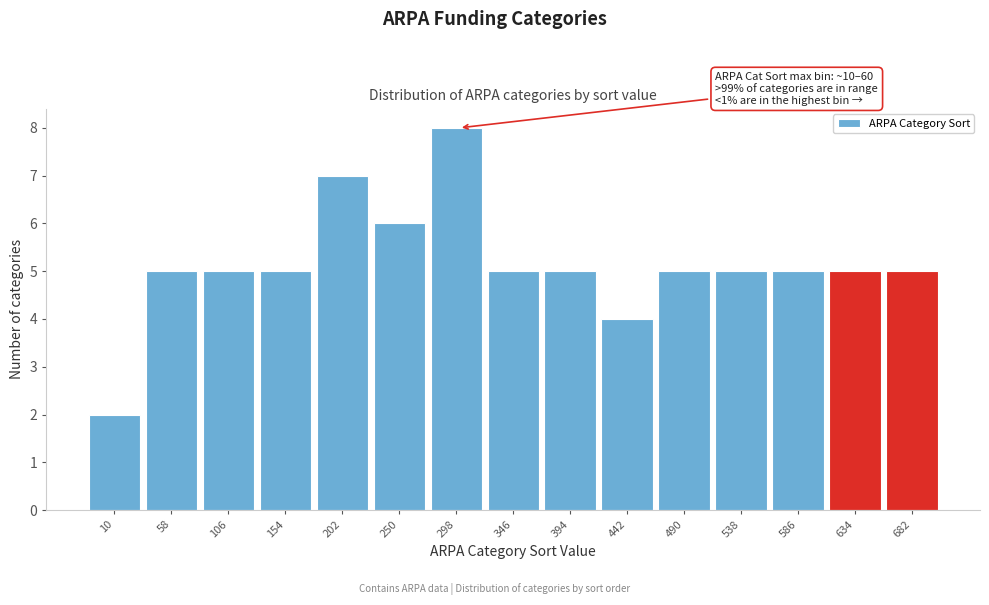

Reading left to right, transcribe all the data shown in this chart.

10=2	58=5	106=5	154=5	202=7	250=6	298=8	346=5	394=5	442=4	490=5	538=5	586=5	634=5	682=5